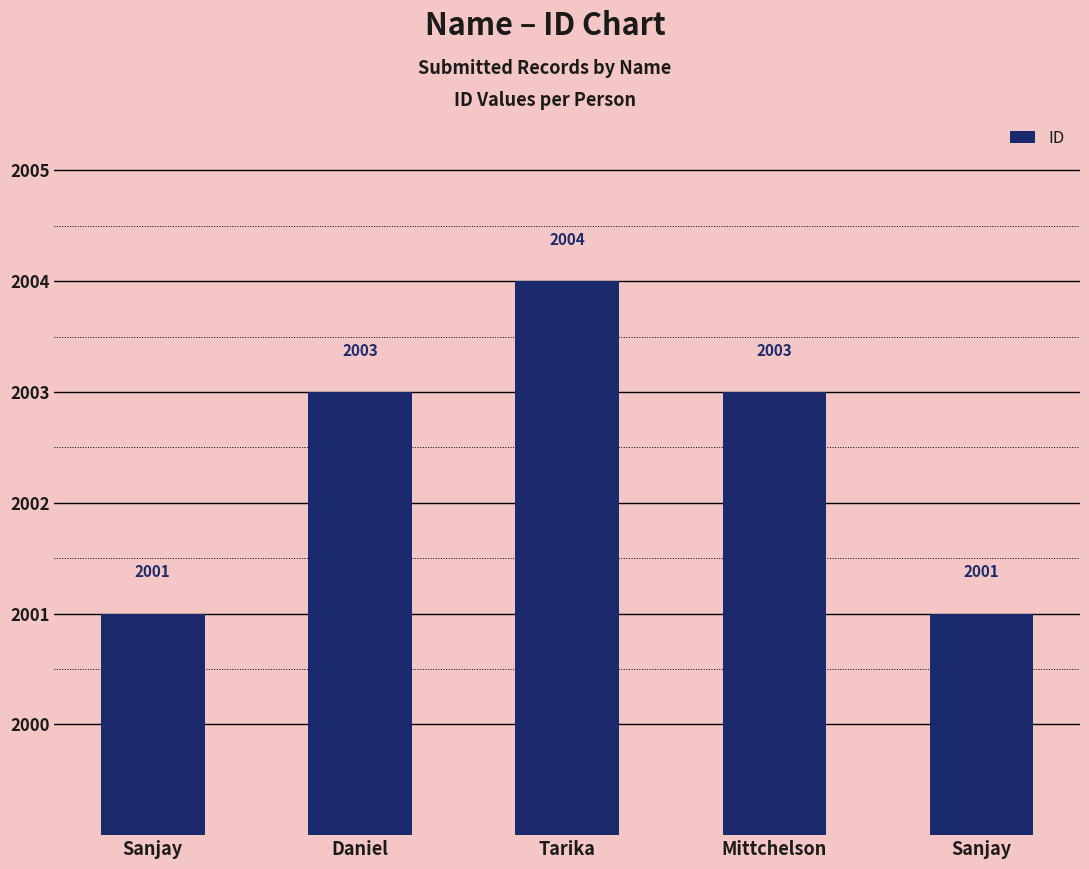

Reading left to right, extract all data points from this chart.

Sanjay=2001	Daniel=2003	Tarika=2004	Mittchelson=2003	Sanjay=2001